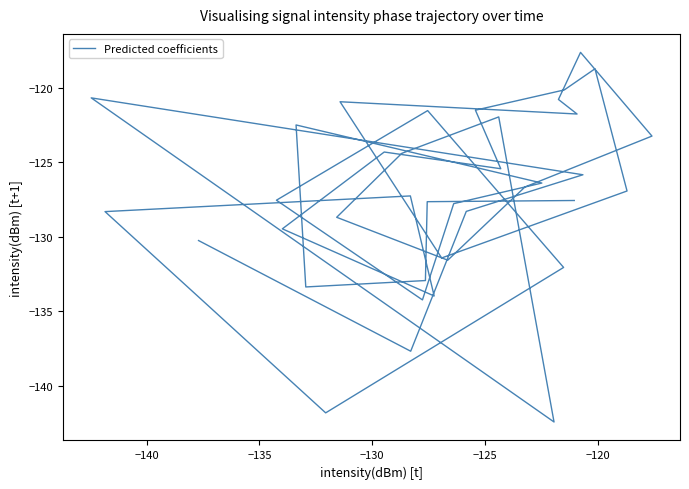

The value at 34 is -61.1. True or false?

False